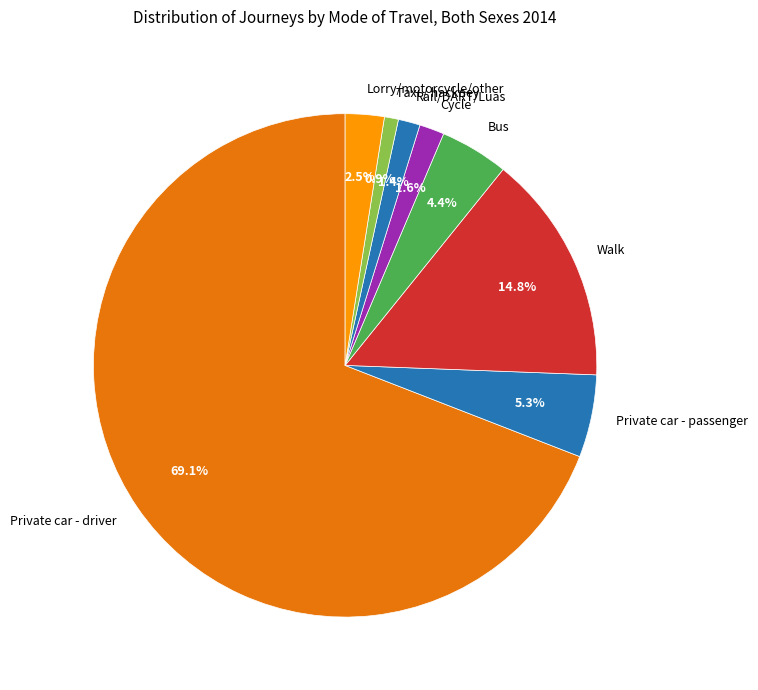

What is the total percentage of Private car - driver and Taxi / hackney?

70.0%